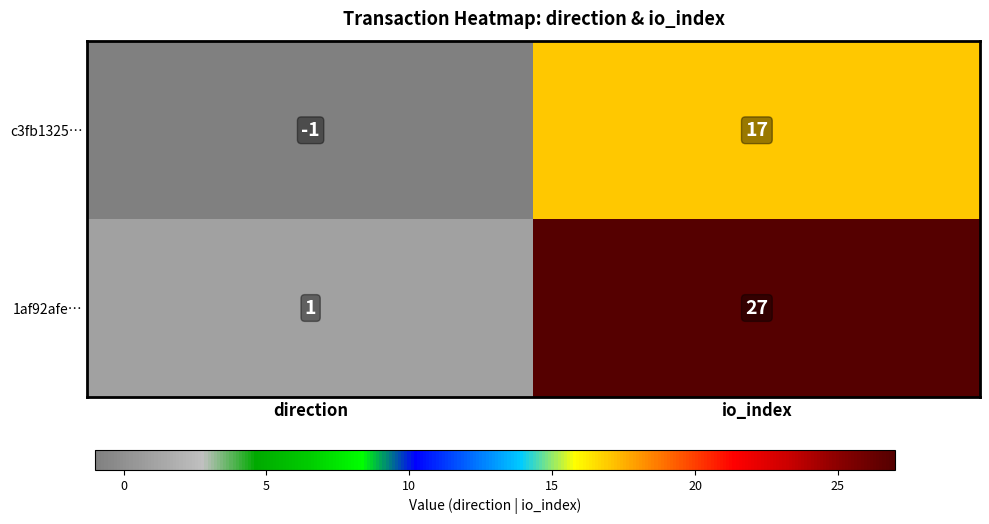

Count the number of data series in this chart.

2